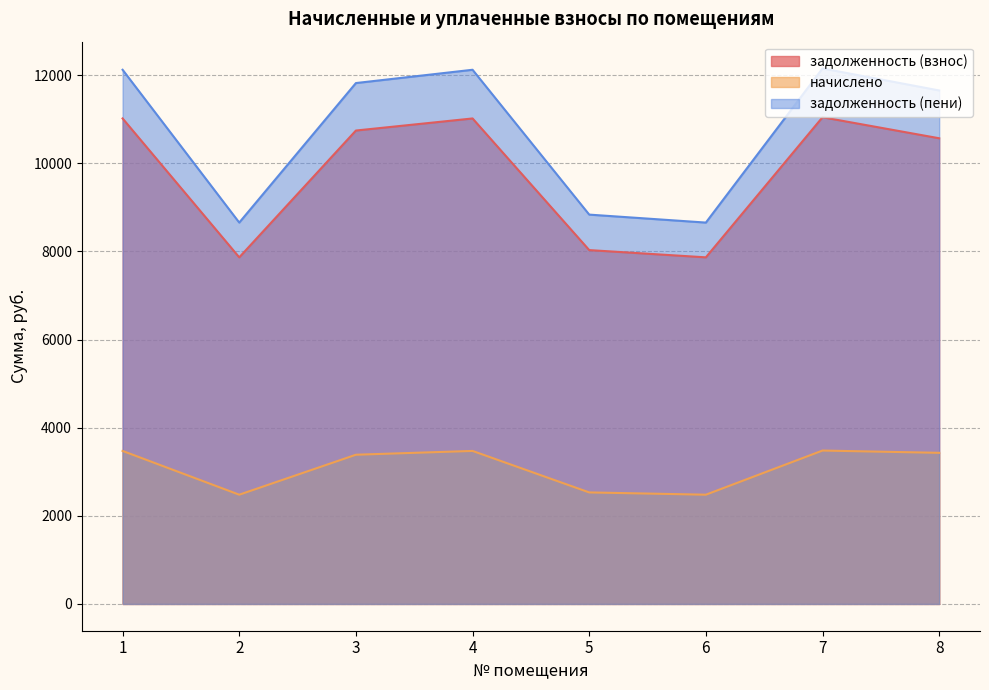

At which label is задолженность (взнос) closest to 9457?

8